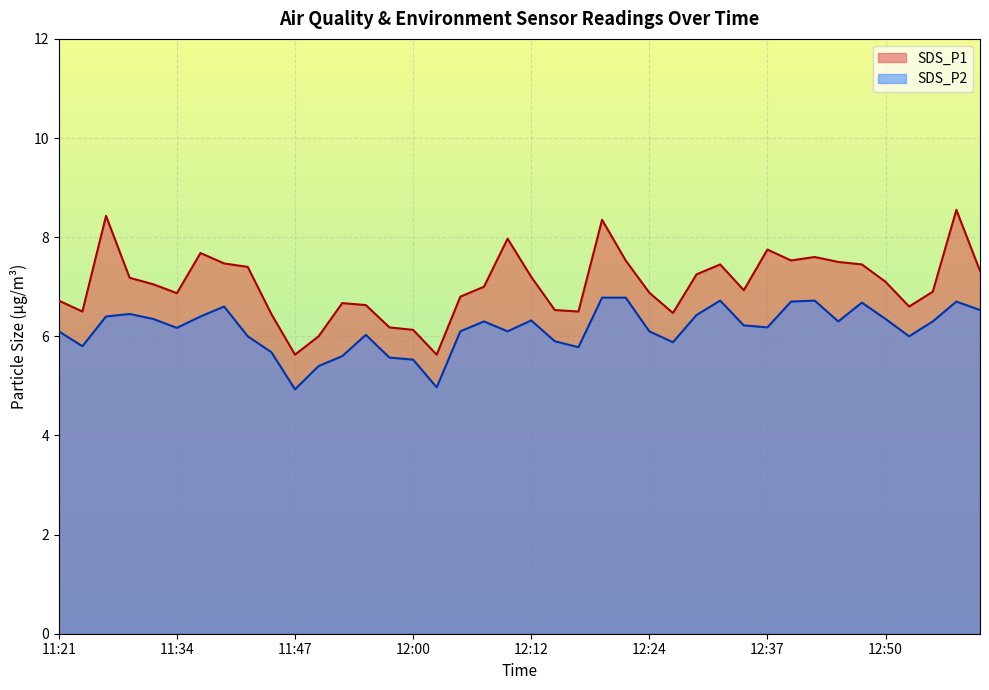

The SDS_P2 series shows 3.2 at 11:21. True or false?

False